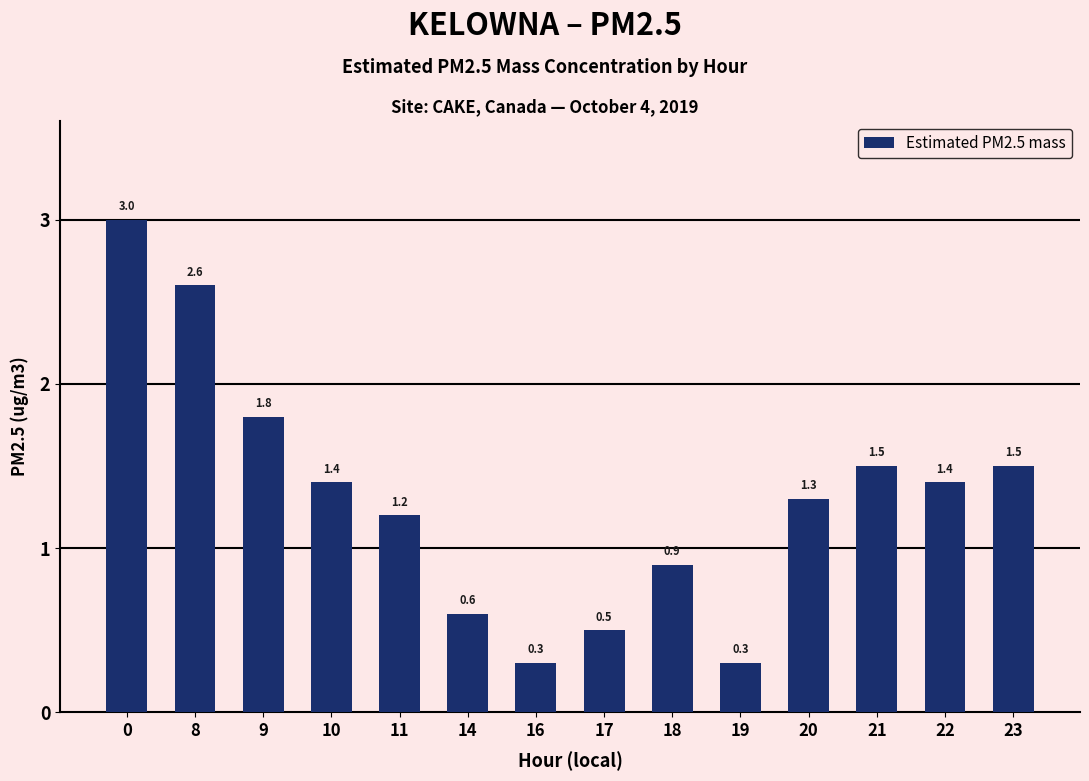

What is the difference between the maximum and second lowest values?

2.7